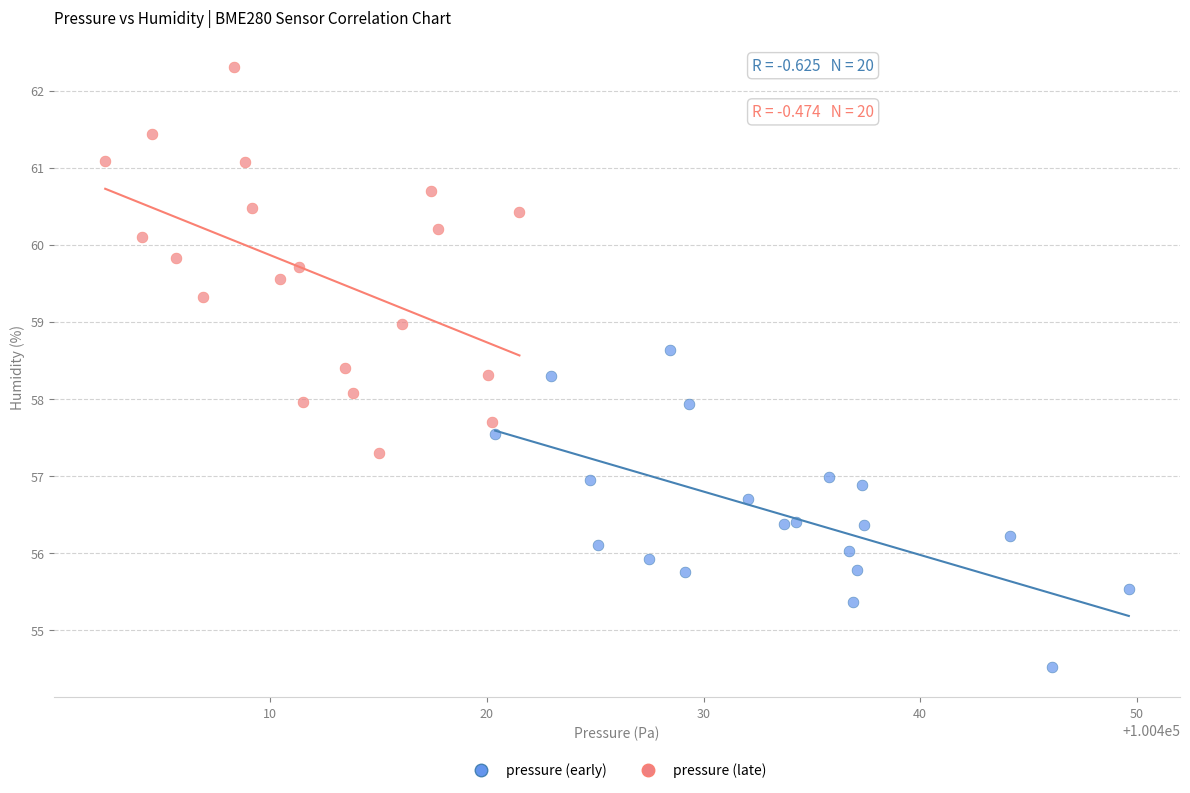

What are all the series names shown in the legend?

pressure (early), pressure (late)